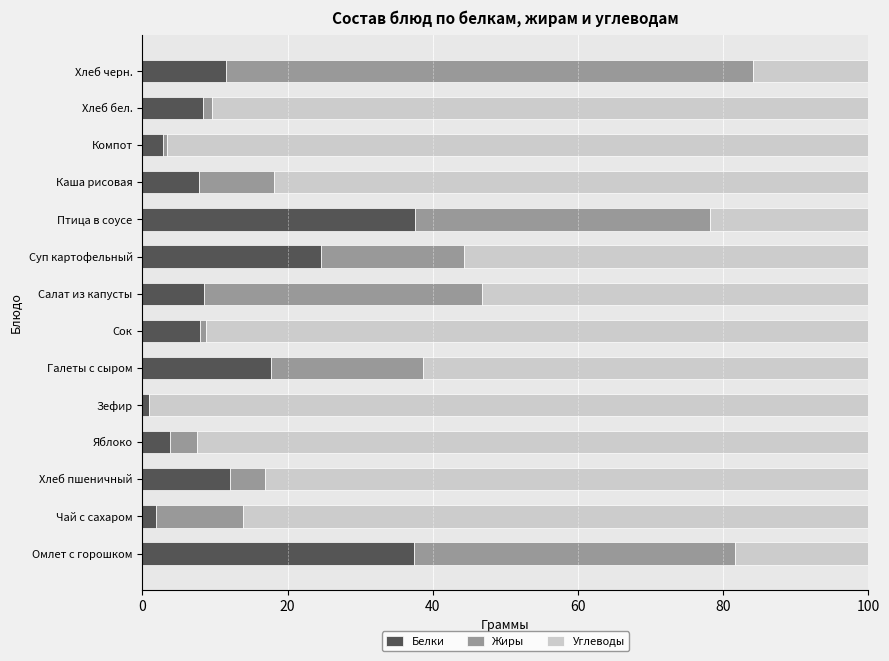

What is the average value of the Белки series?

13.1